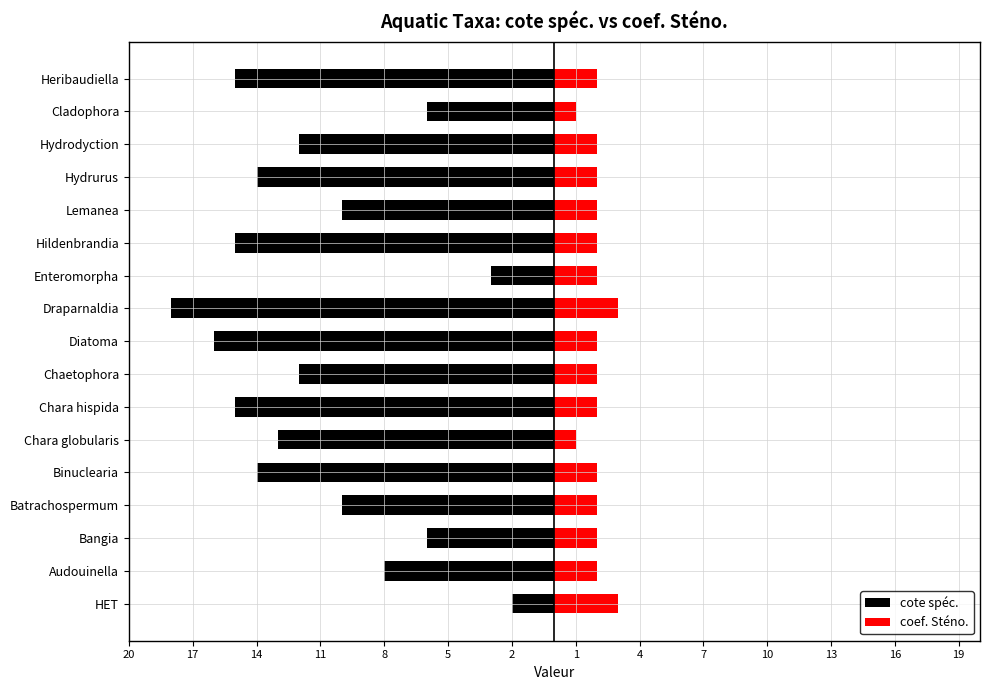

How many distinct data groups are displayed?

2